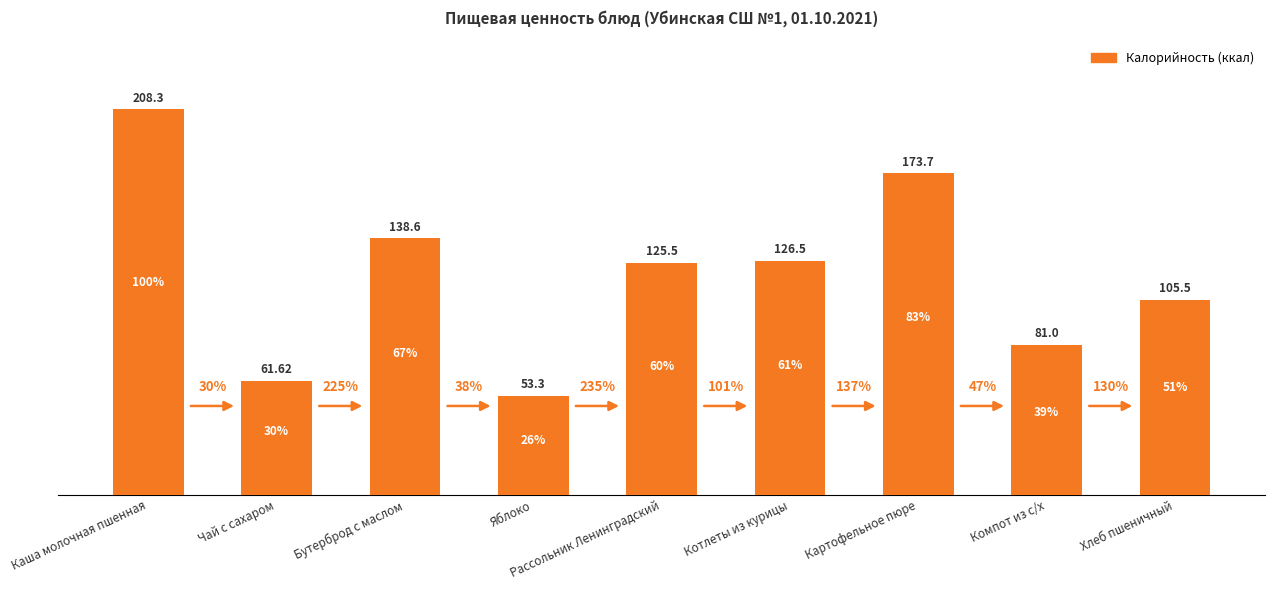

How many bars are there in total?

9